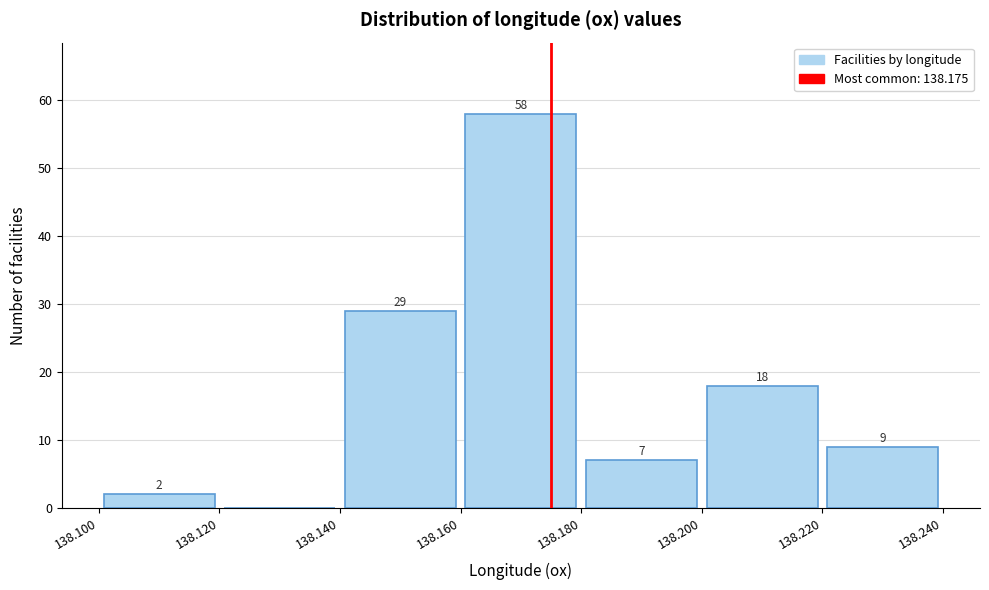

Over which range of the x-axis is the bar tallest?

138.160 to 138.180